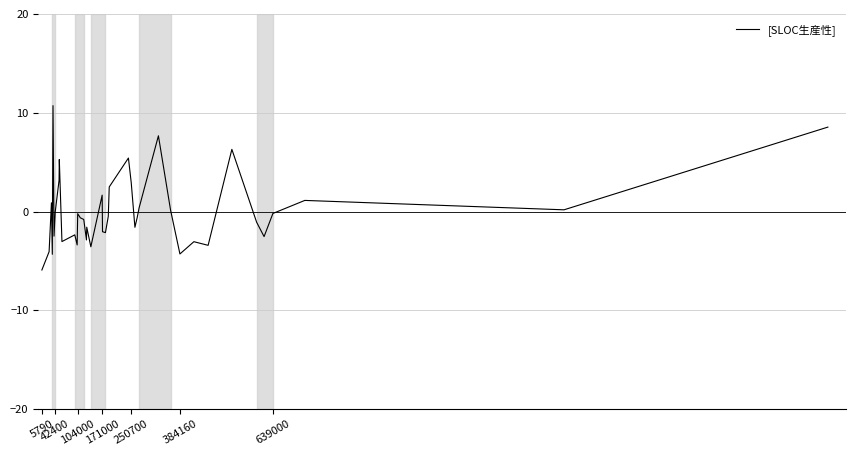

What is the minimum value shown in the chart?

-5.9